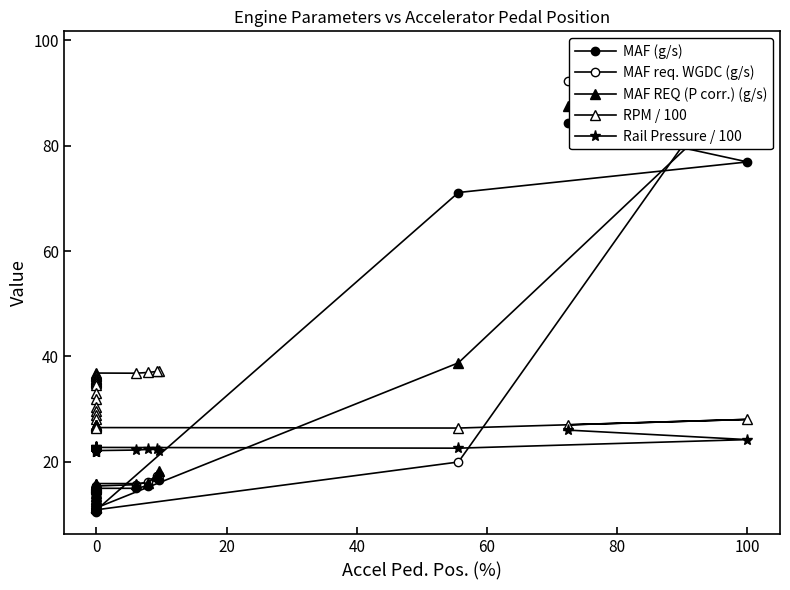

How many categories are shown in the chart?

39